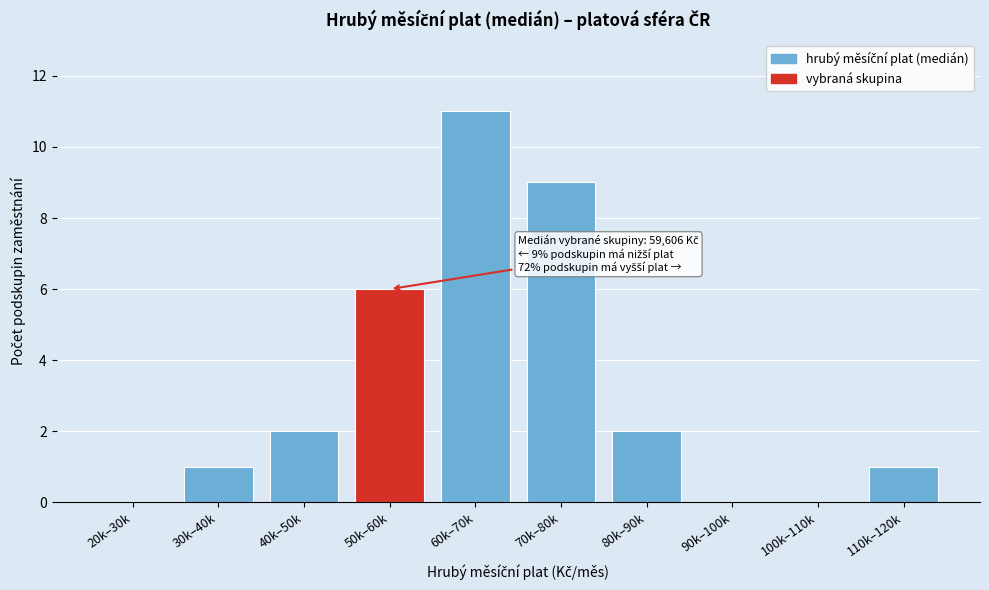

Reading right to left, what are all the values shown in this chart?

110k–120k=1	100k–110k=0	90k–100k=0	80k–90k=2	70k–80k=9	60k–70k=11	50k–60k=6	40k–50k=2	30k–40k=1	20k–30k=0